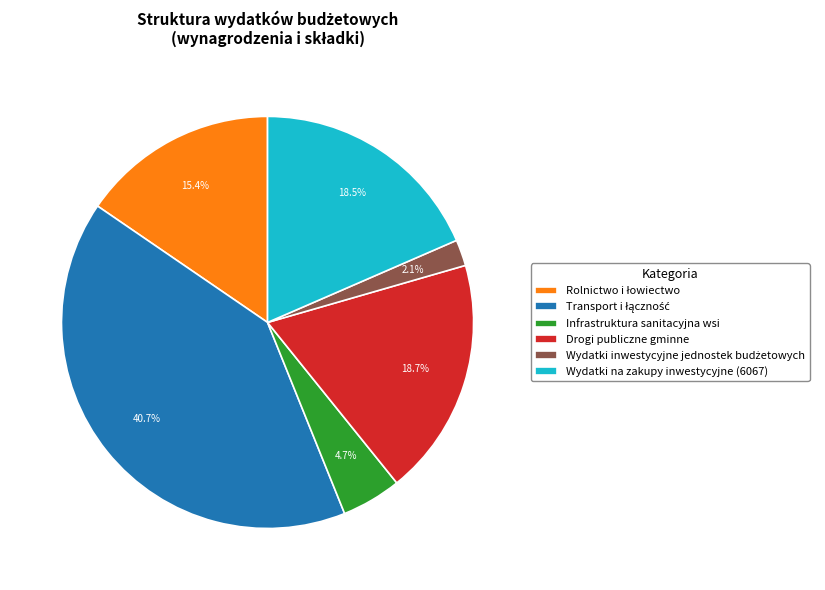

To the nearest percent, what is the difference between the largest and smallest slice percentages?

39%